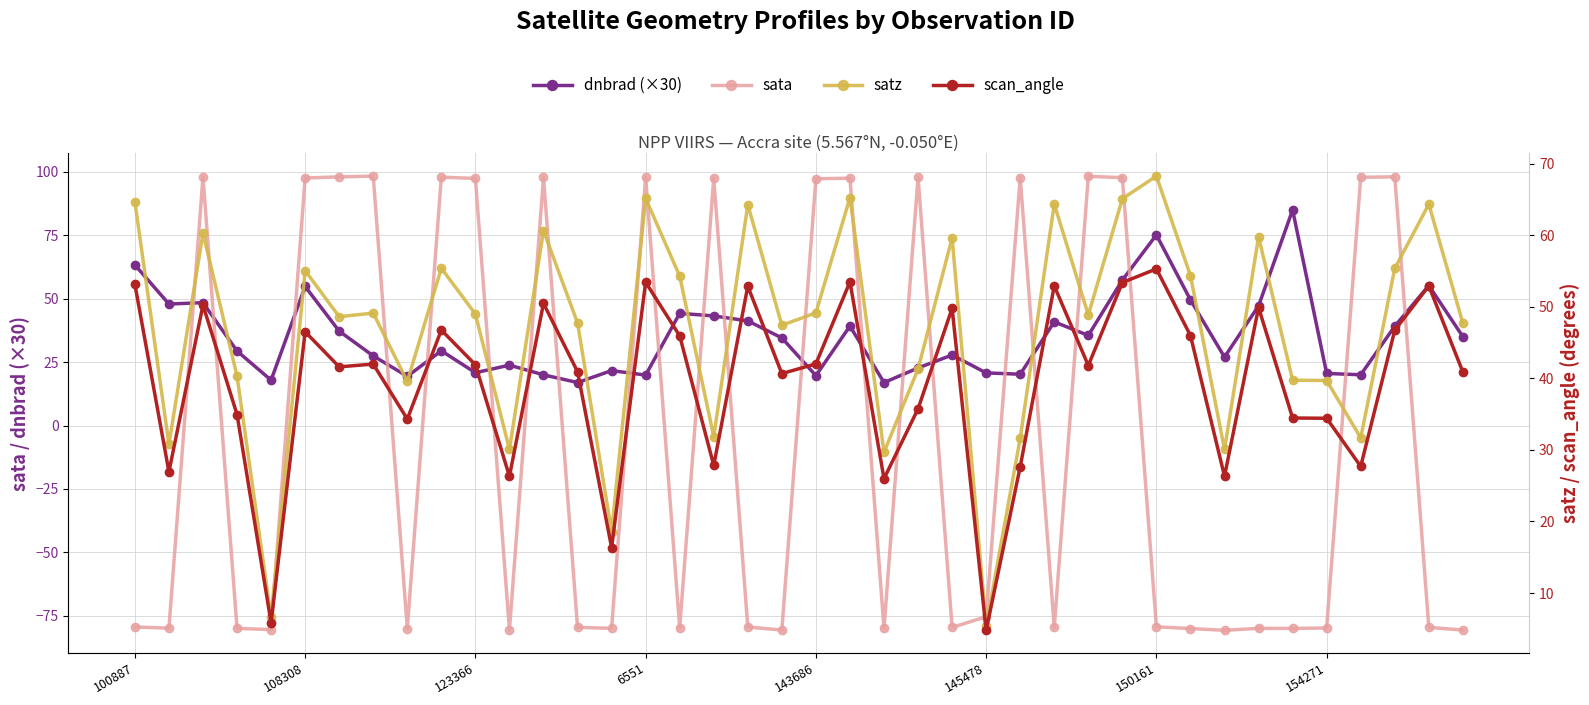

What is the greatest value displayed?

98.3